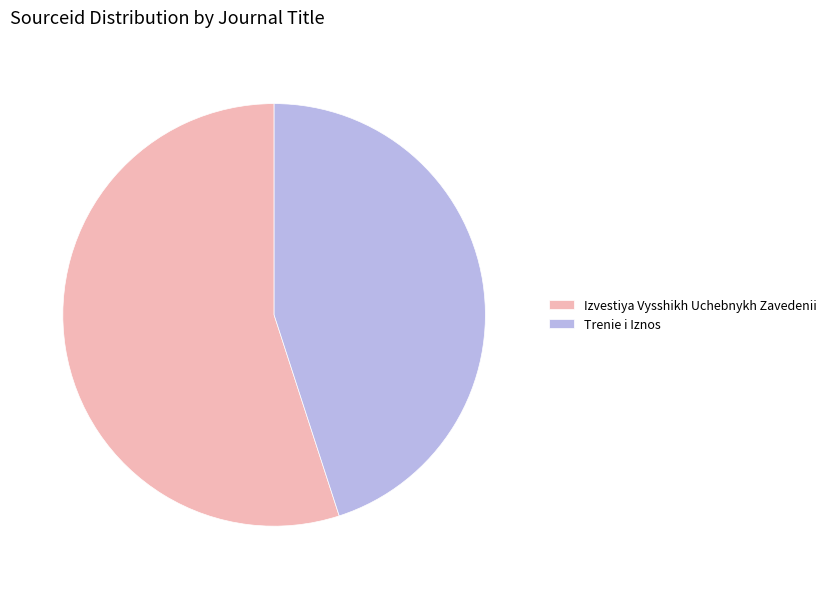

Between Trenie i Iznos and Izvestiya Vysshikh Uchebnykh Zavedenii, which is larger?

Izvestiya Vysshikh Uchebnykh Zavedenii